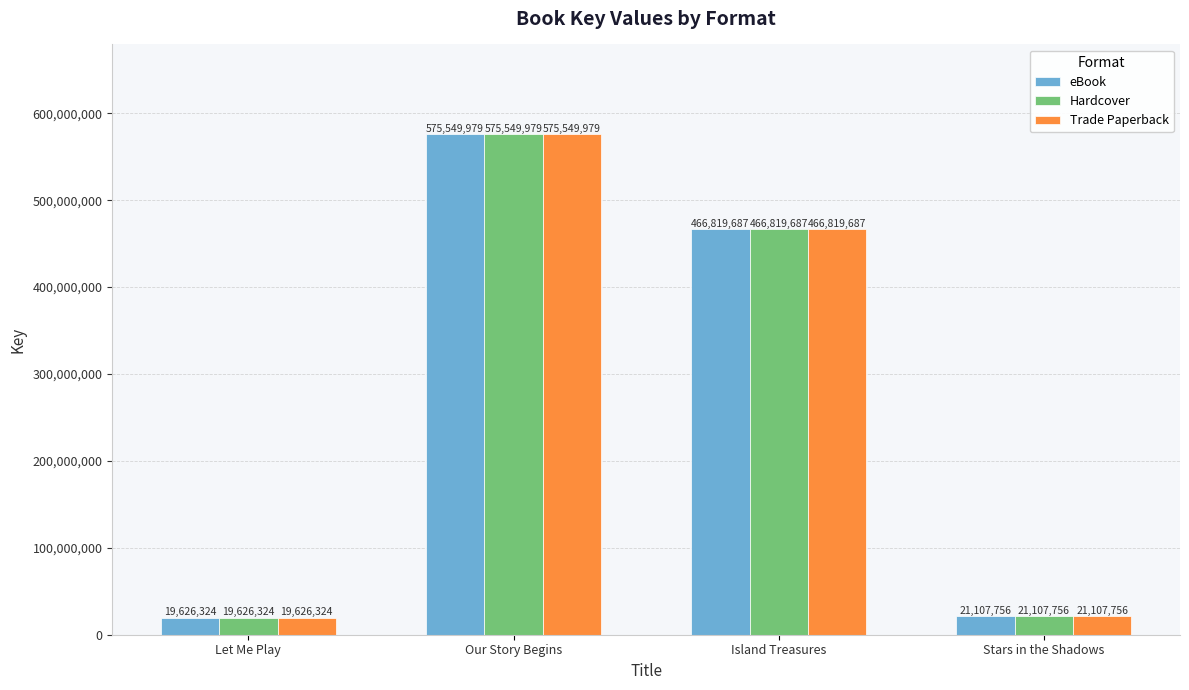

The value of Trade Paperback at Island Treasures is 98269535. True or false?

False